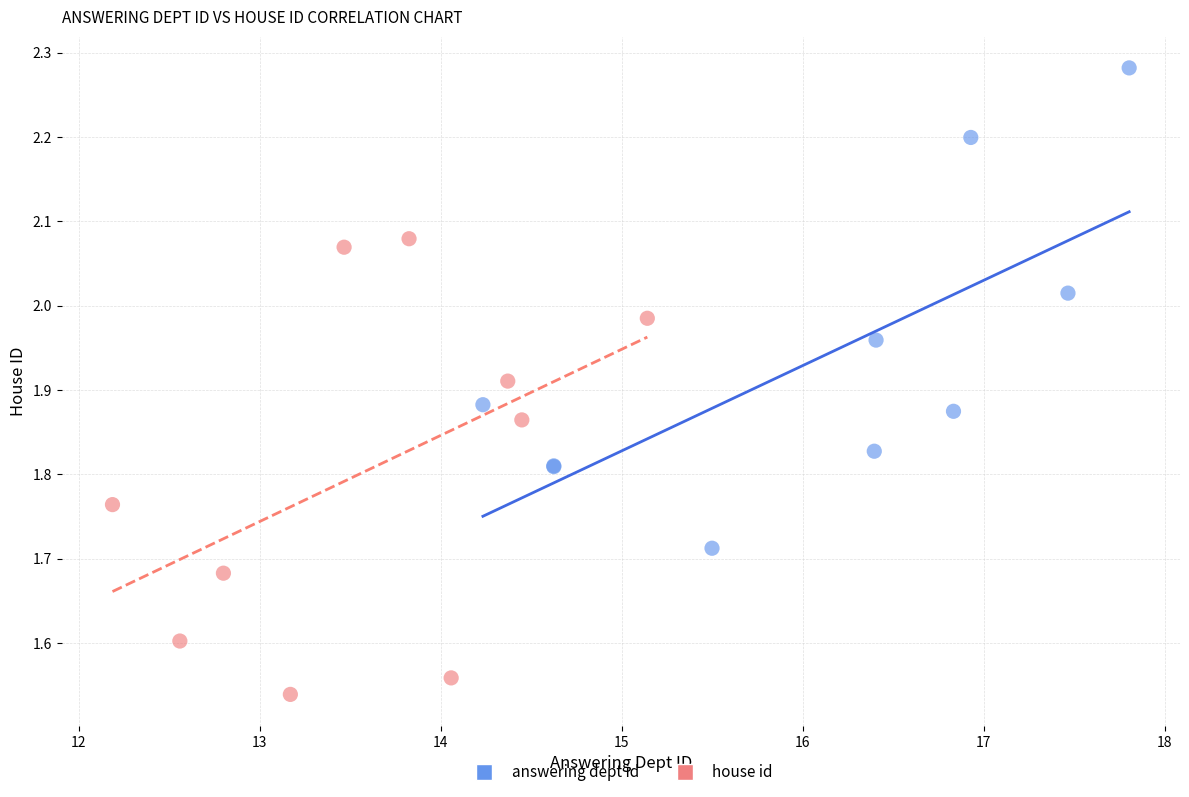

Which series contains the lowest Y value?

house id